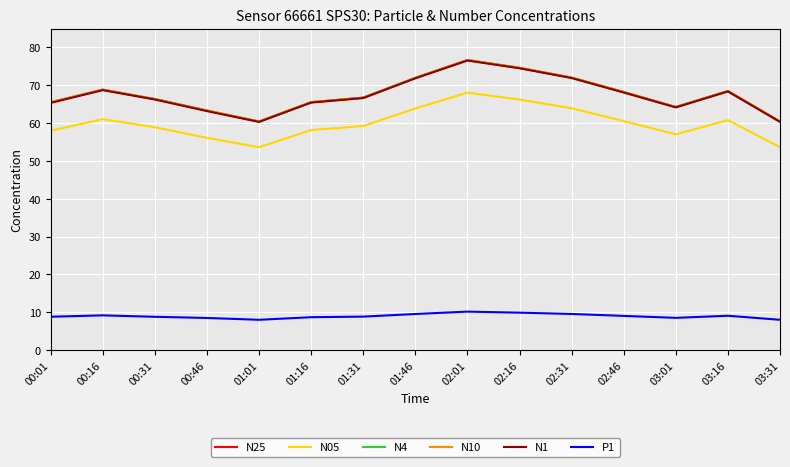

What position from the right is 02:01?

7